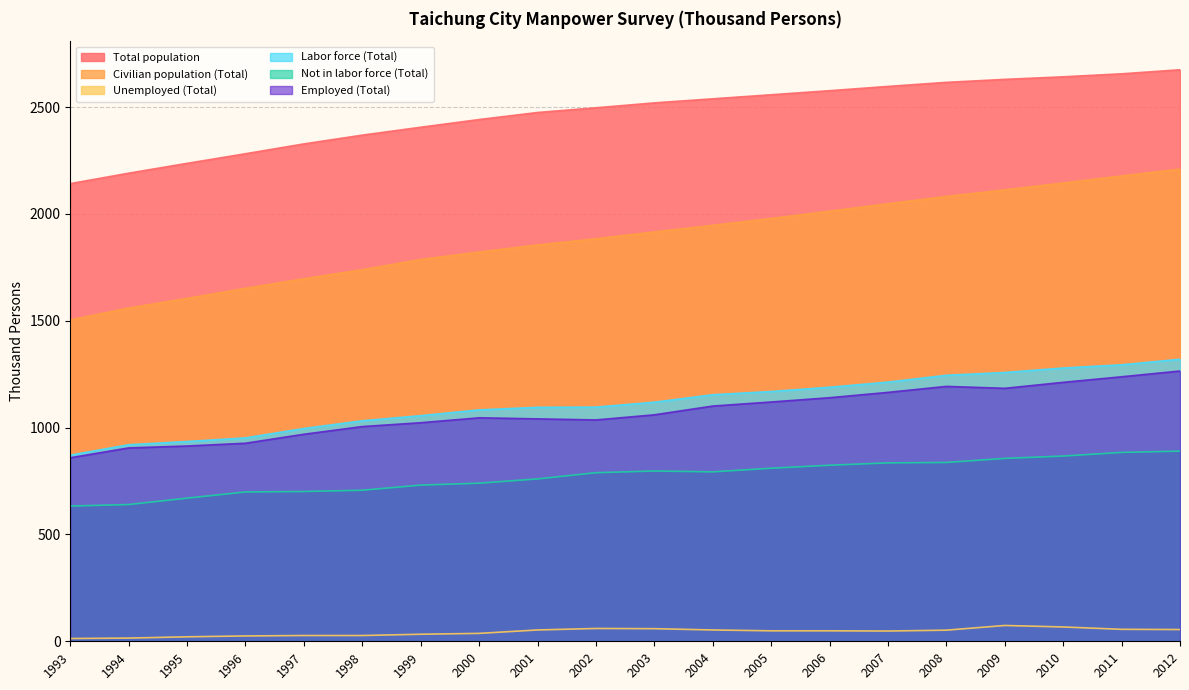

True or false: Total population and Civilian population (Total) cross at least once.

False